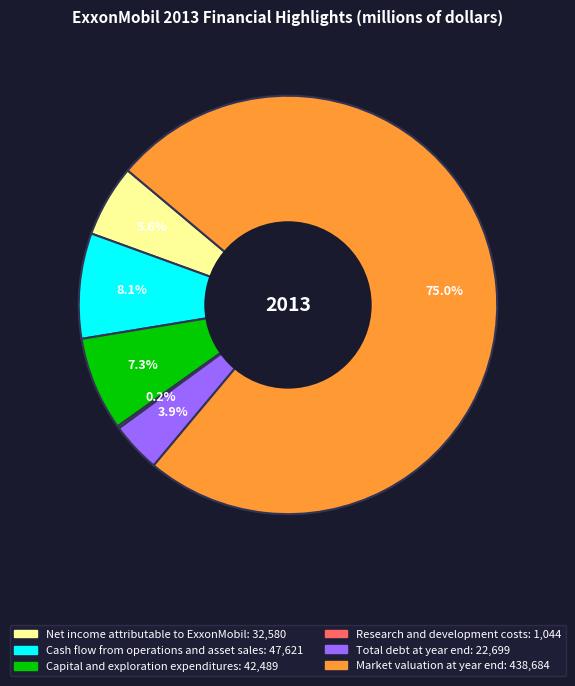

What is the ratio of the value at Total debt at year end to the value at Net income attributable to ExxonMobil?

0.7